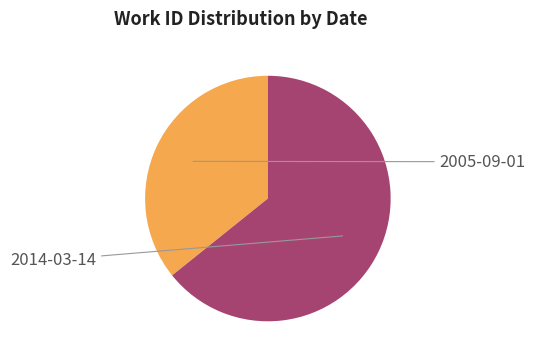

Count the number of slices in the pie.

2